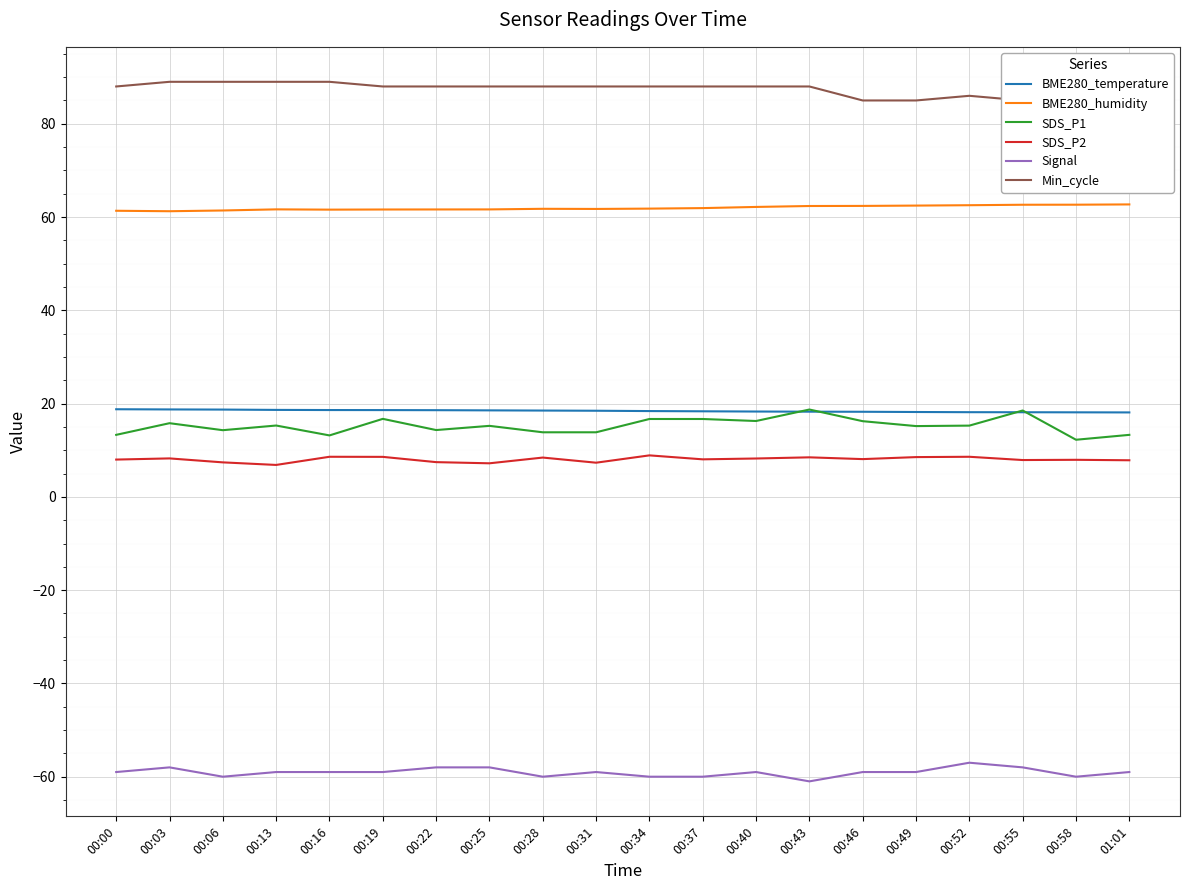

Where is BME280_temperature nearest to the value 18?

01:01